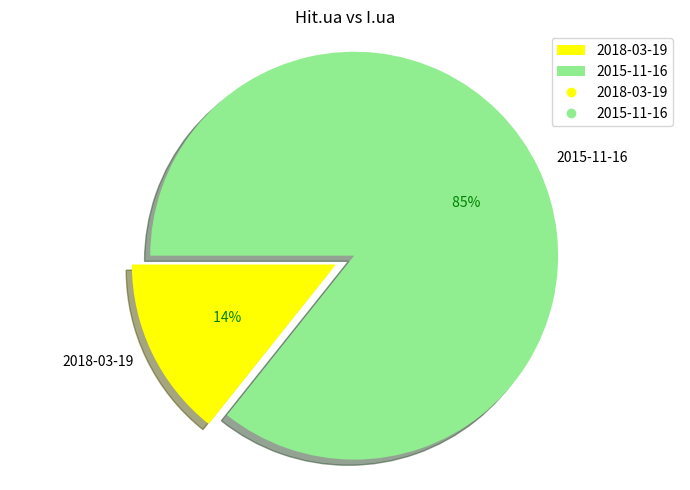

How many segments does this pie chart have?

2